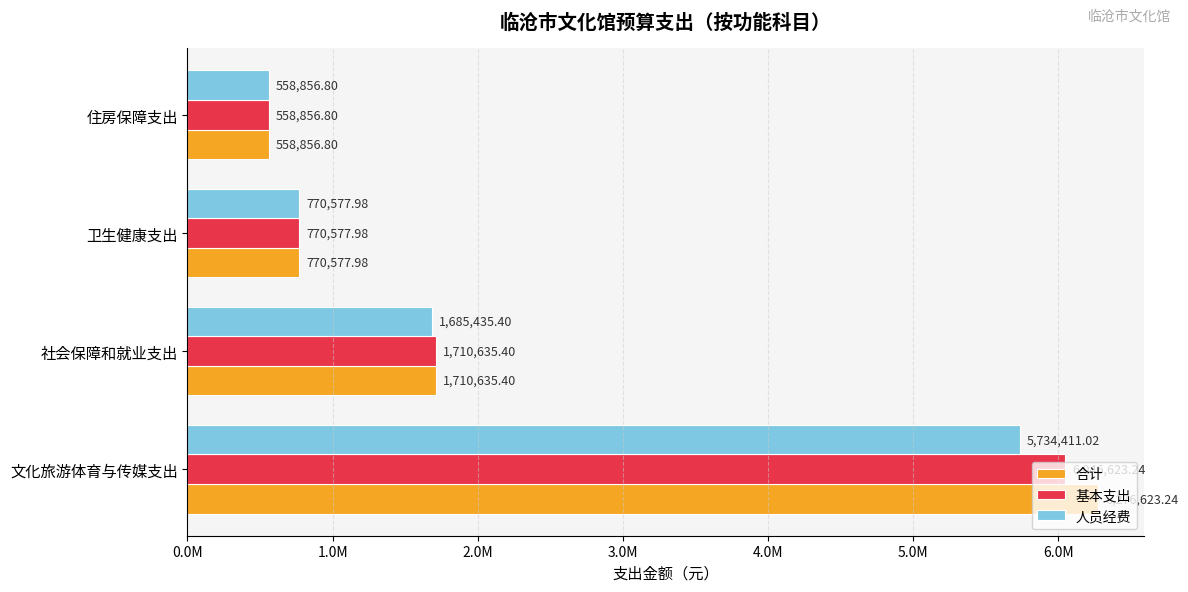

List the labels in order of 人员经费 value, smallest first.

住房保障支出, 卫生健康支出, 社会保障和就业支出, 文化旅游体育与传媒支出